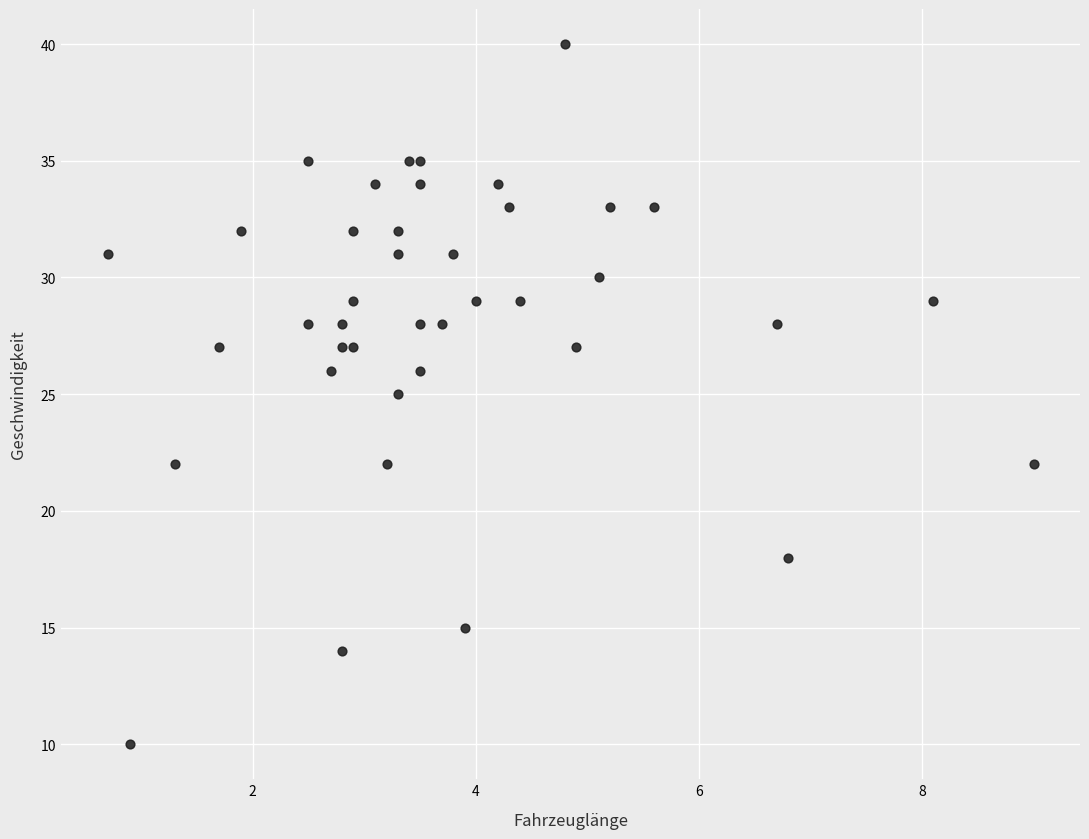

What is the range of Y values (max minus min)?

30